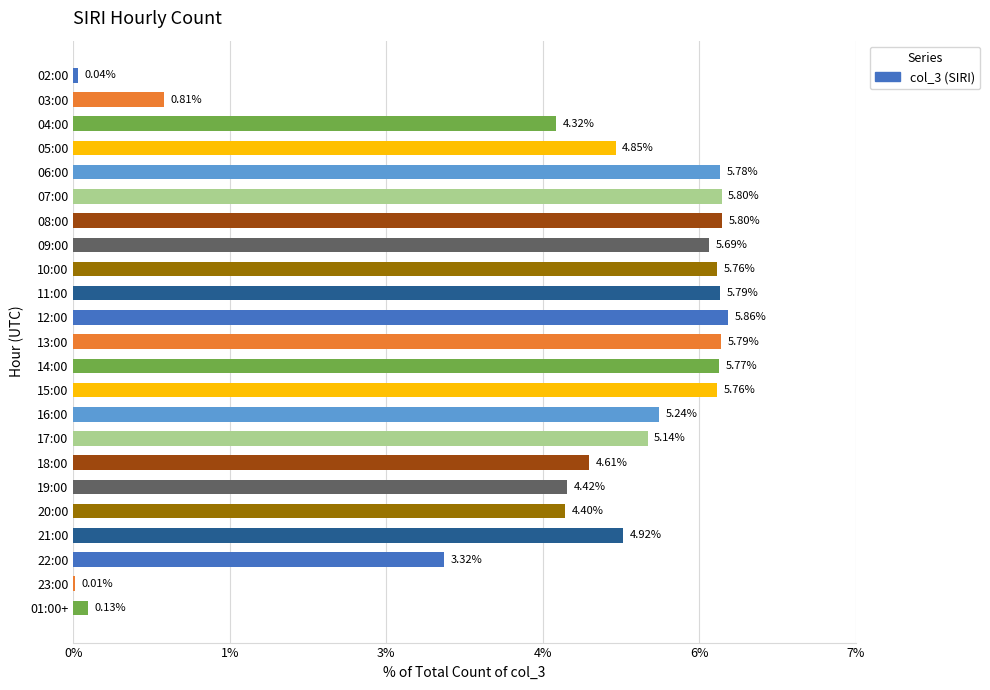

Does the chart contain stacked bars?

No